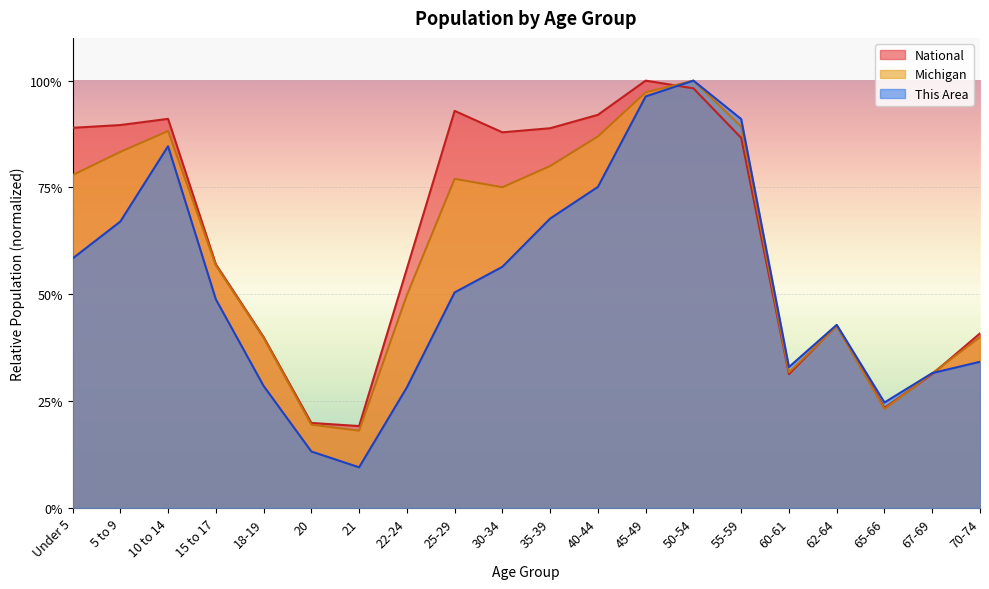

Is it true that National equals 0.9 at 15 to 17?

False